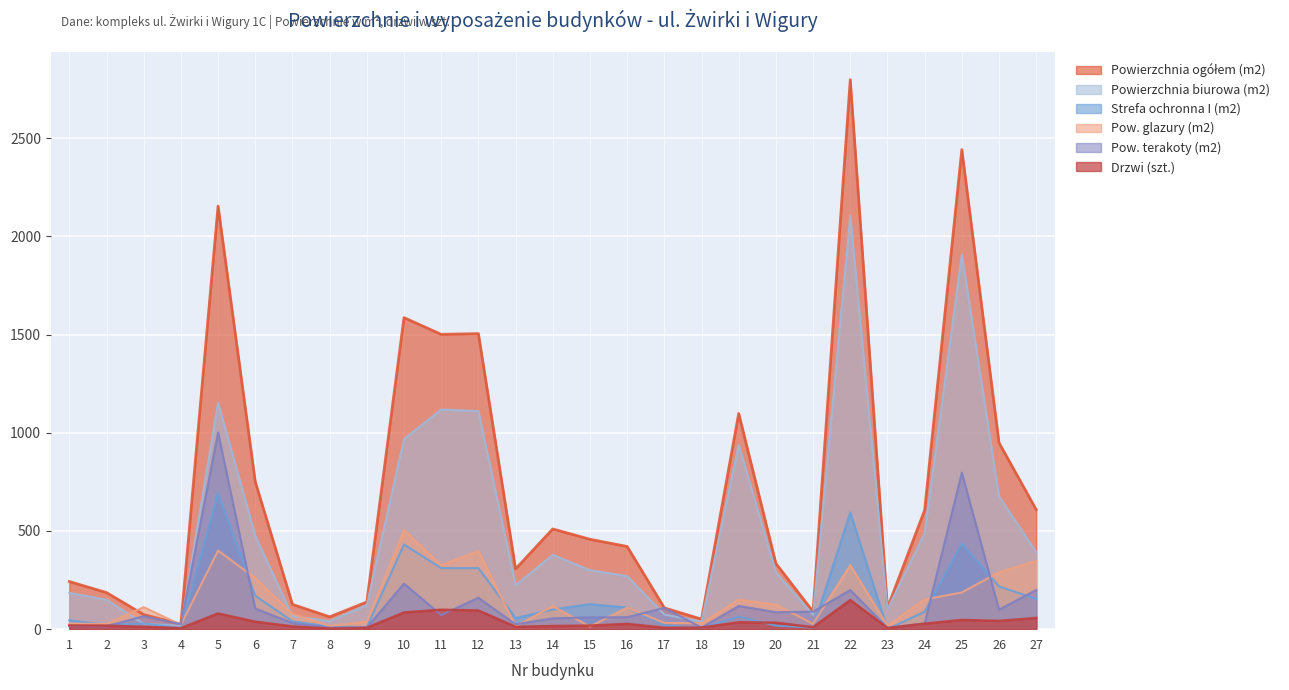

Reading left to right, what are all the values shown in this chart?

Powierzchnia ogółem (m2): 1=242.6	2=186.3	3=74.4	4=25.1	5=2154.5	6=750.8	7=126.2	8=62.7	9=138.4	10=1586.4	11=1501.3	12=1505.0	13=306.8	14=510.4	15=457.7	16=421.0	17=108.5	18=51.0	19=1098.4	20=334.7	21=89.0	22=2798.0	23=108.3	24=606.0	25=2441.9	26=949.2	27=608.7
Powierzchnia biurowa (m2): 1=184.6	2=149.5	3=27.6	4=16.1	5=1152.9	6=475.8	7=65.6	8=40.7	9=123.1	10=968.2	11=1118.4	12=1110.0	13=223.7	14=378.4	15=300.2	16=270.0	17=74.5	18=38.0	19=938.5	20=288.6	21=73.0	22=2105.0	23=101.3	24=488.0	25=1908.1	26=675.8	27=392.7
Strefa ochronna I (m2): 1=45.4	2=21.8	3=28.8	4=5.5	5=691.5	6=170.0	7=40.0	8=14.0	9=10.4	10=431.1	11=310.9	12=311.0	13=56.6	14=100.0	15=127.5	16=110.0	17=20.0	18=5.0	19=64.2	20=17.9	21=8.0	22=594.0	23=0.0	24=89.0	25=435.3	26=217.6	27=154.2
Pow. glazury (m2): 1=29.0	2=26.0	3=112.4	4=22.5	5=400.0	6=260.0	7=77.0	8=16.0	9=38.0	10=504.0	11=326.0	12=398.0	13=15.0	14=117.0	15=13.0	16=110.0	17=32.0	18=30.0	19=150.0	20=125.0	21=27.0	22=326.0	23=17.0	24=151.0	25=187.0	26=290.1	27=347.4
Pow. terakoty (m2): 1=16.0	2=15.0	3=66.0	4=25.1	5=1001.6	6=105.0	7=31.0	8=8.0	9=8.0	10=232.0	11=72.0	12=160.0	13=25.0	14=55.0	15=60.0	16=61.0	17=108.5	18=8.0	19=118.2	20=86.5	21=89.0	22=199.0	23=7.0	24=29.0	25=797.0	26=99.1	27=199.6
Drzwi (szt.): 1=19.0	2=18.0	3=12.0	4=5.0	5=80.0	6=38.0	7=14.0	8=3.0	9=7.0	10=85.0	11=99.0	12=95.0	13=12.0	14=16.0	15=18.0	16=27.0	17=7.0	18=8.0	19=35.0	20=33.0	21=10.0	22=148.0	23=6.0	24=28.0	25=47.0	26=42.0	27=57.0